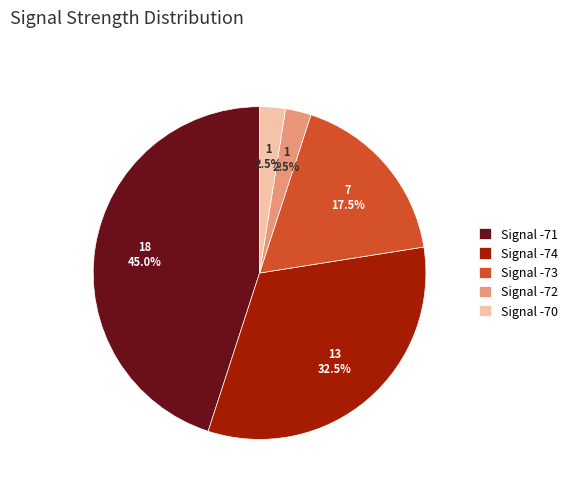

Is there a majority slice in this chart?

No